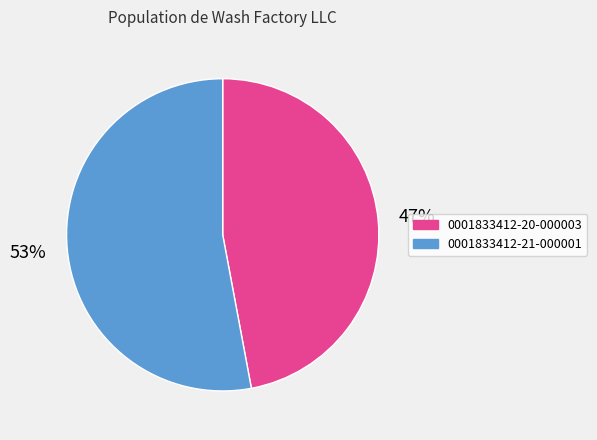

Which has a higher value, 0001833412-21-000001 or 0001833412-20-000003?

0001833412-21-000001